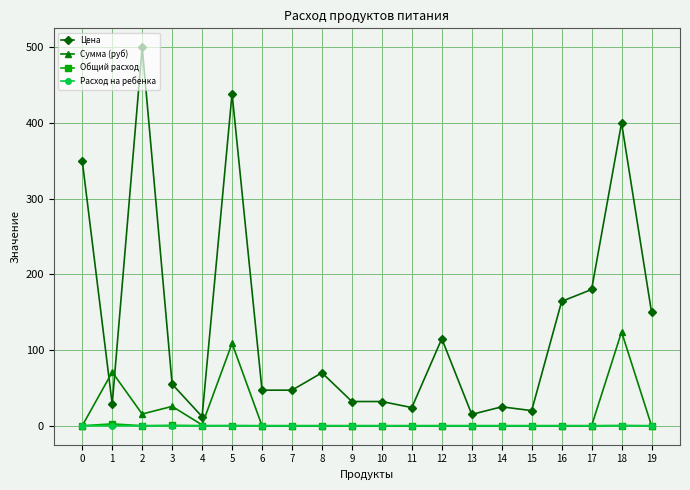

True or false: Цена and Общий расход cross at least once.

False